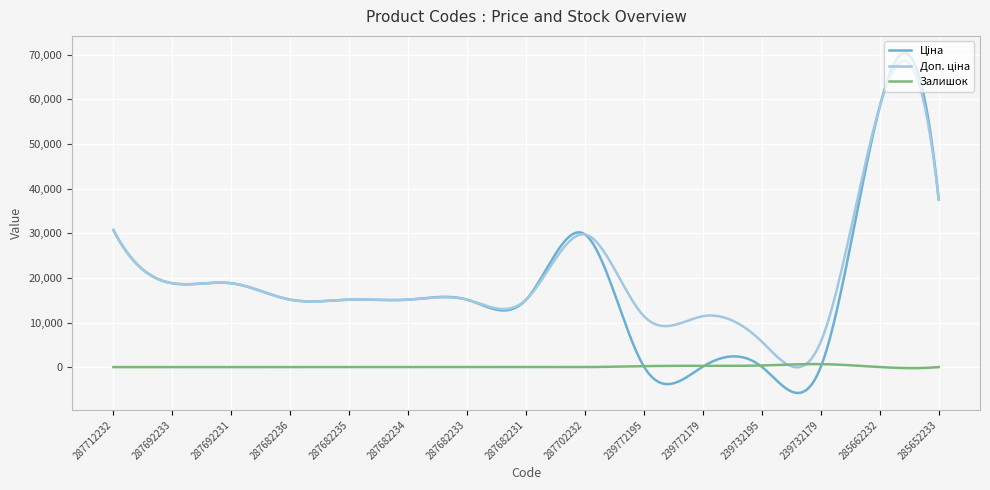

Is this an area chart (filled region under the line)?

No